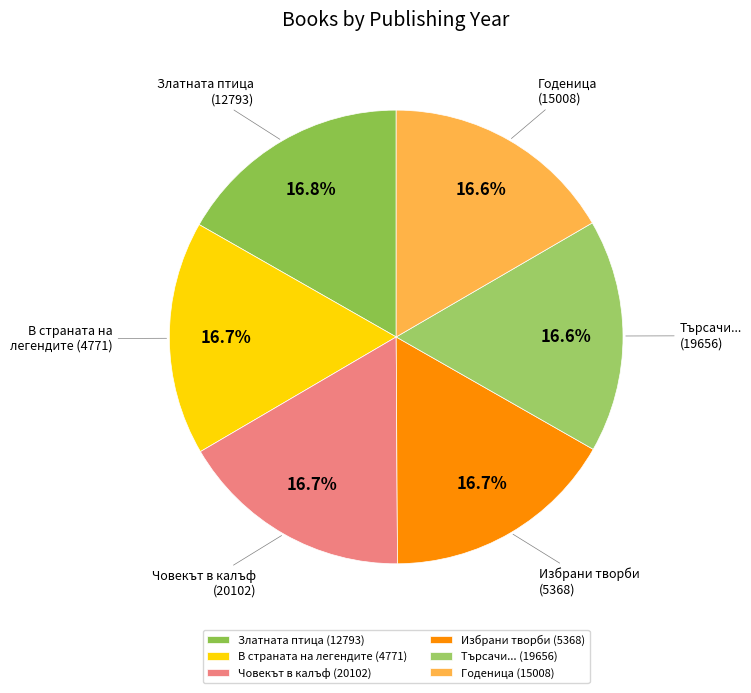

What percentage is the Избрани творби (5368) slice, to the nearest percent?

17%